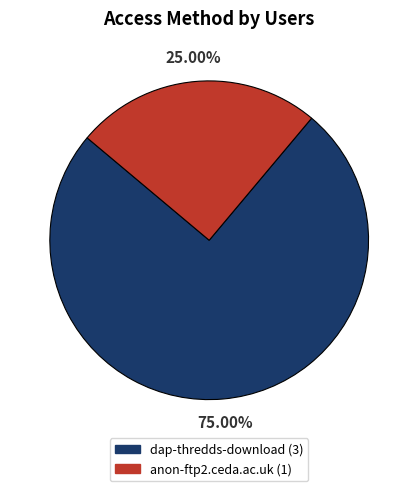

To the nearest percent, what is the difference between the dap-thredds-download and anon-ftp2.ceda.ac.uk slice percentages?

50%